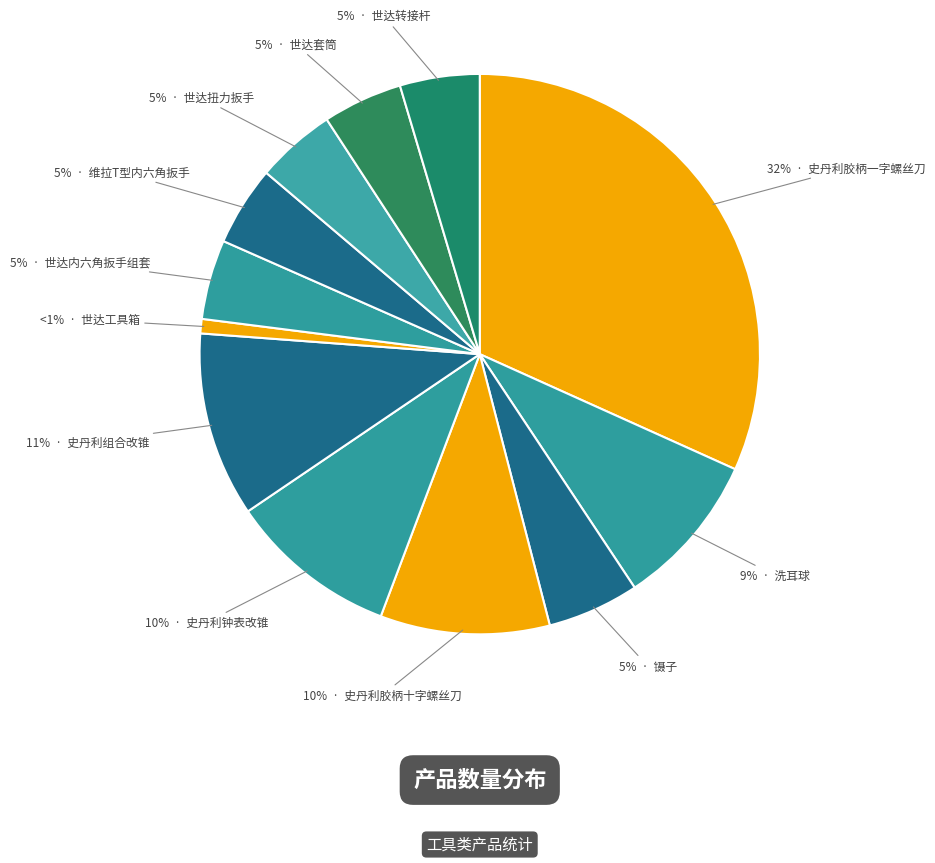

How many slices are in this pie chart?

12